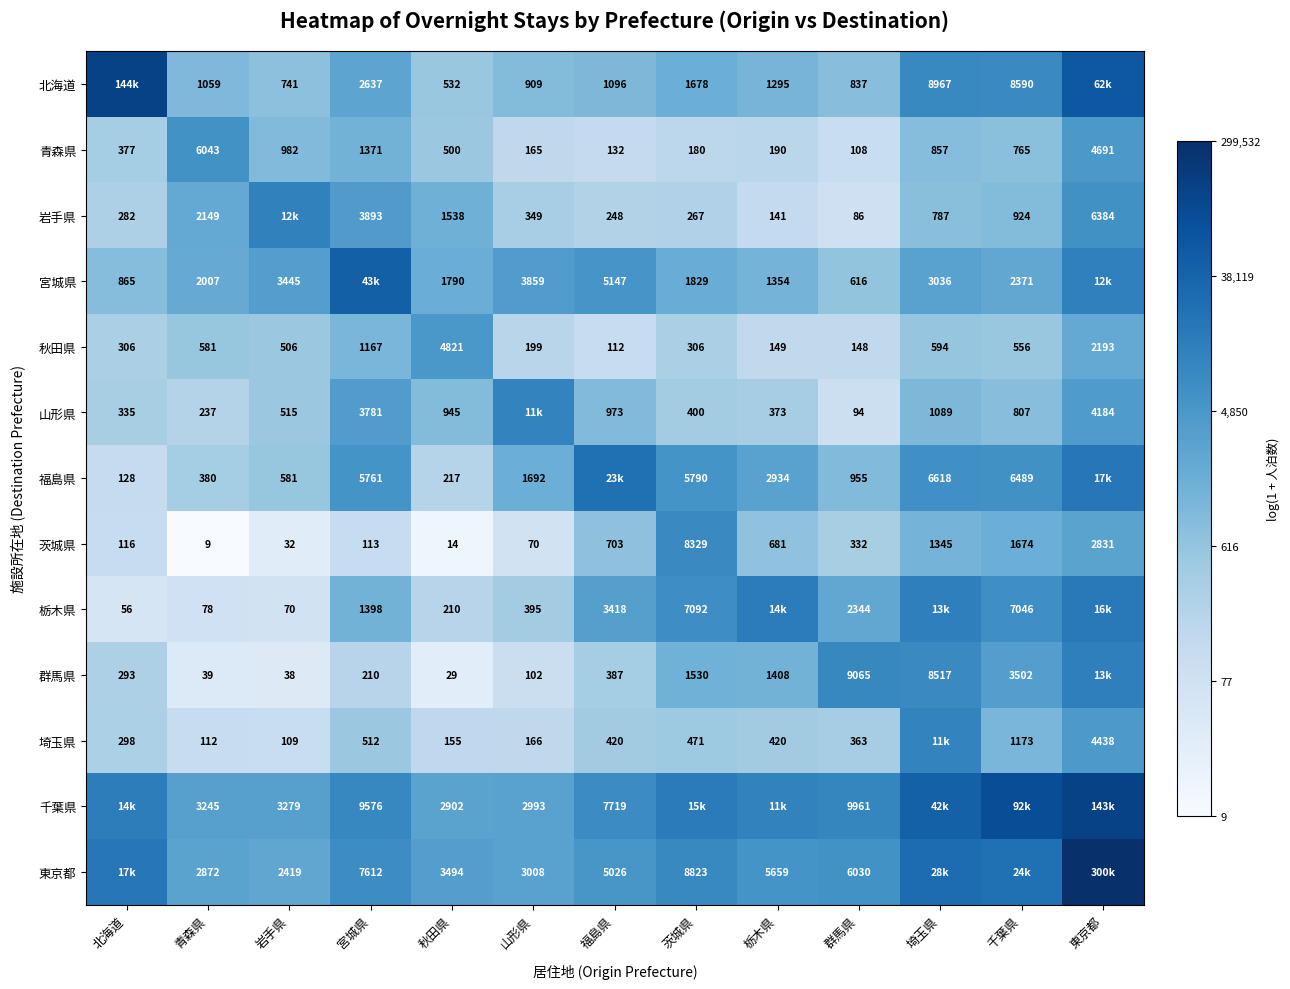

Rank the categories by 茨城県 value from lowest to highest.

青森県, 秋田県, 岩手県, 山形県, 宮城県, 北海道, 群馬県, 栃木県, 福島県, 埼玉県, 千葉県, 東京都, 茨城県